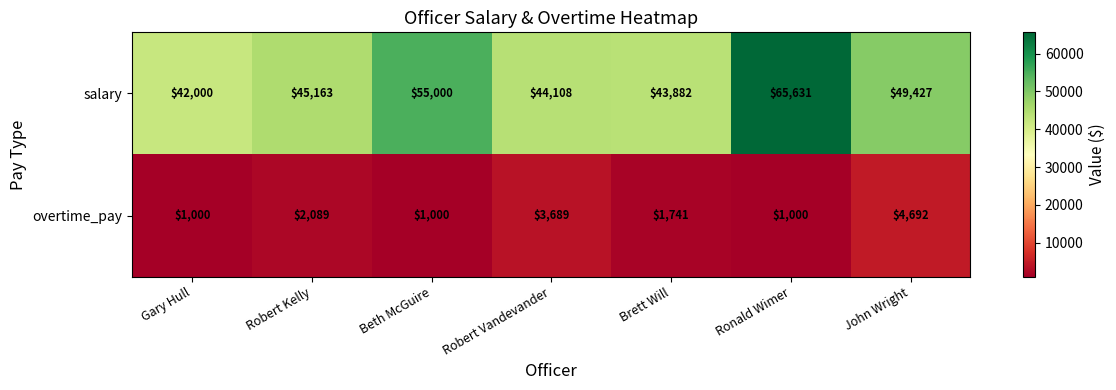

What is the smallest value displayed?

1000